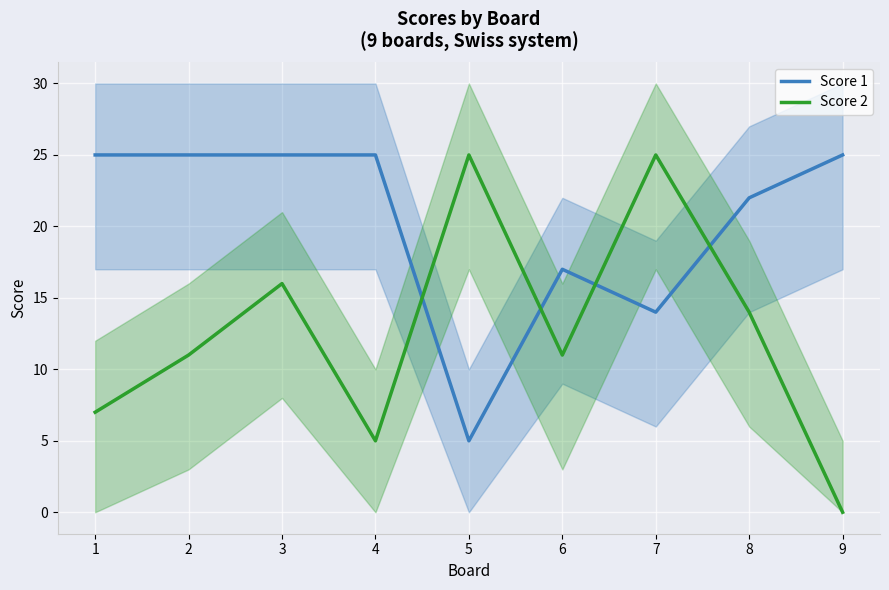

How many data points in Score 2 are above 11?

4